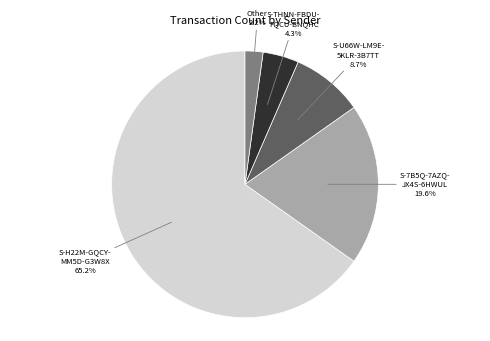

Does any single category account for the majority?

Yes